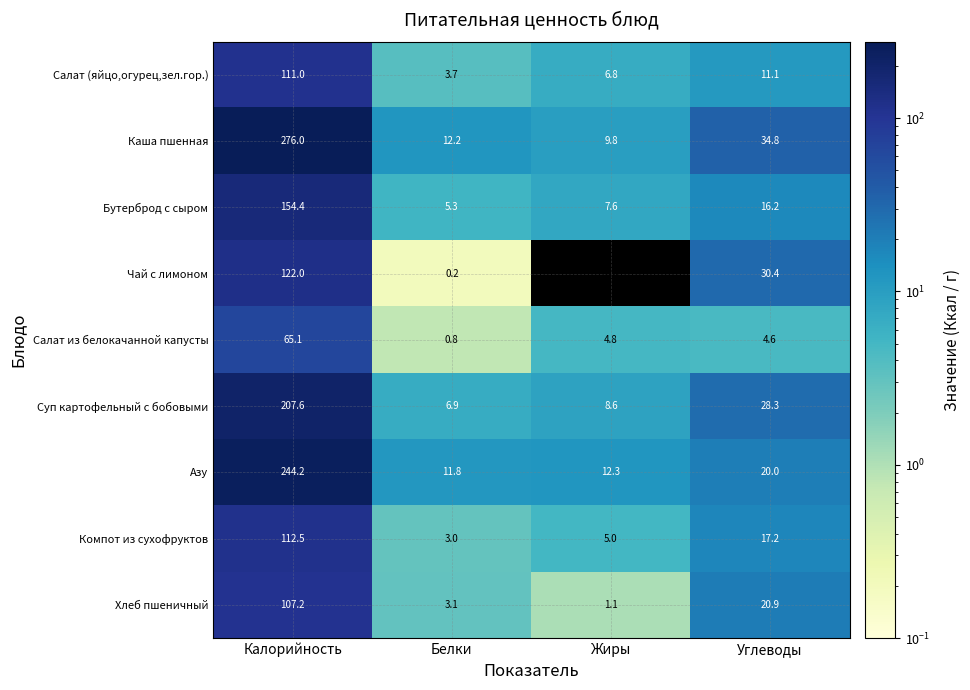

Which series has the largest total across all categories?

Каша пшенная